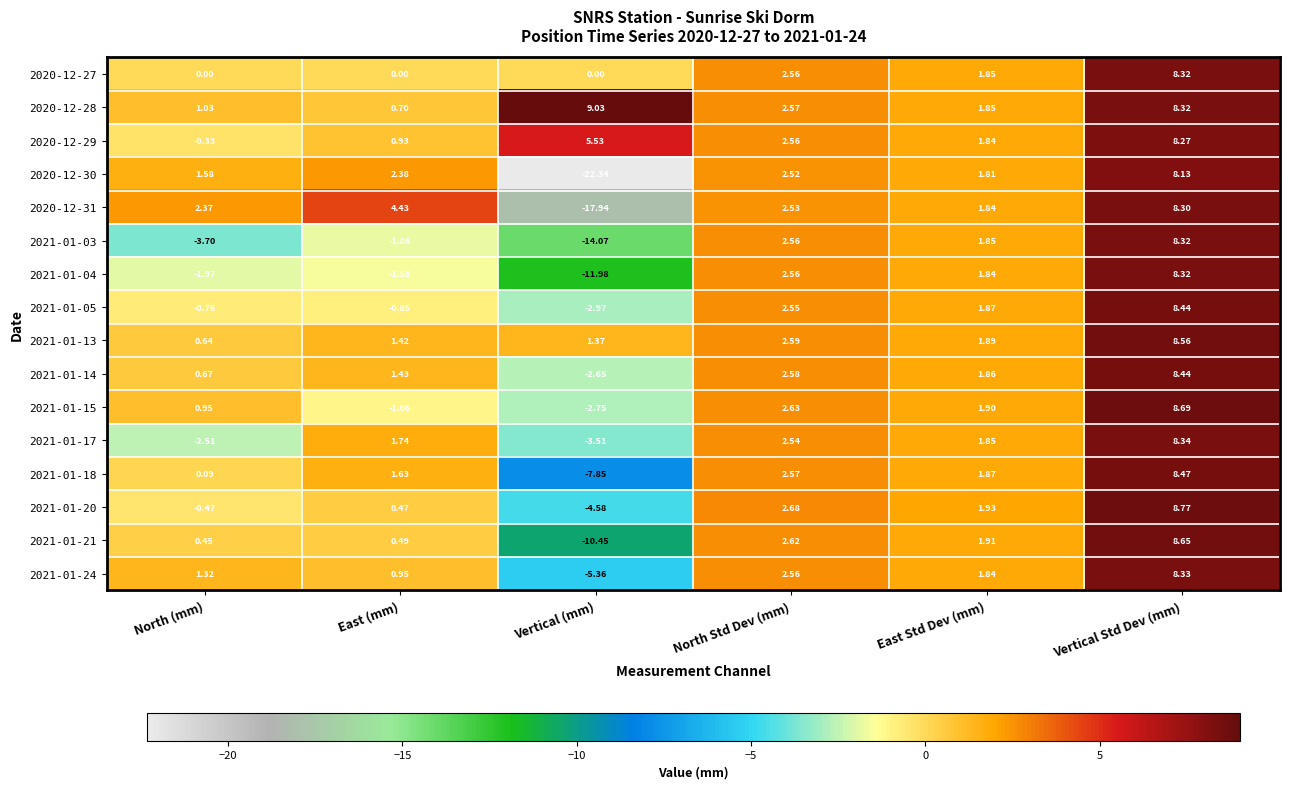

Which series has the largest total across all categories?

2020-12-28